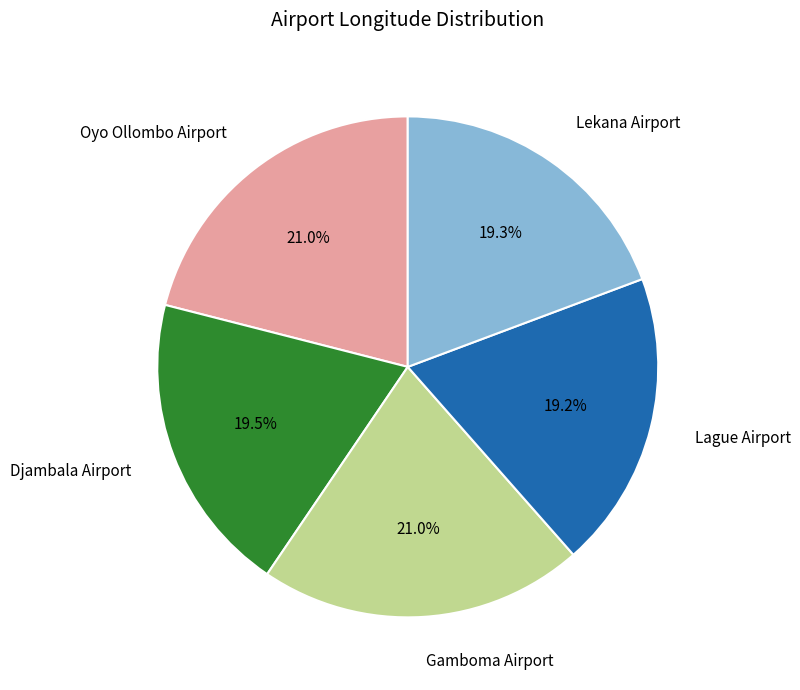

Does any single category account for the majority?

No